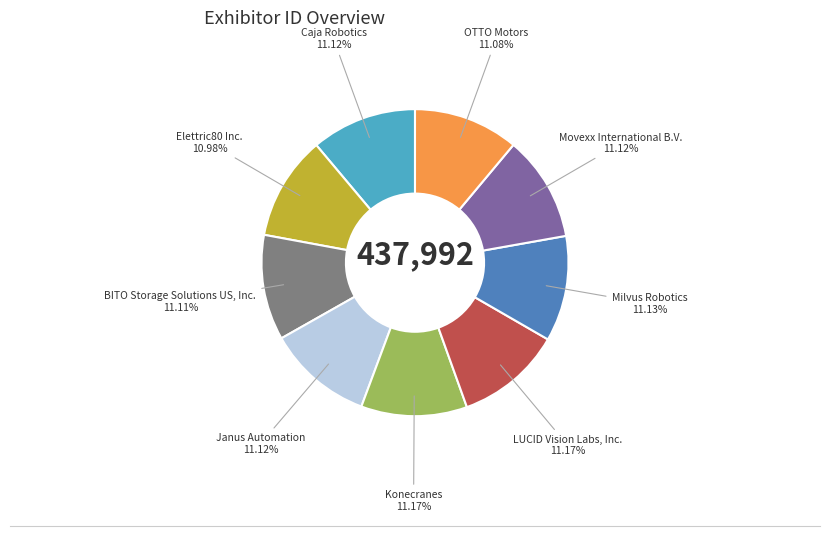

Is there any slice that represents more than half of the pie?

No